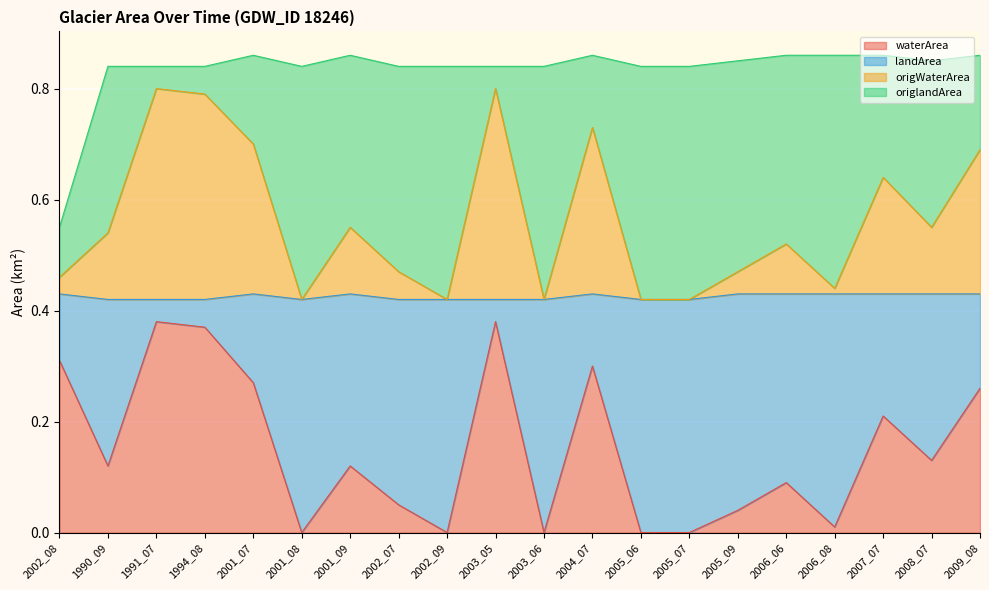

What is the label of the 4th point from the right?

2006_08